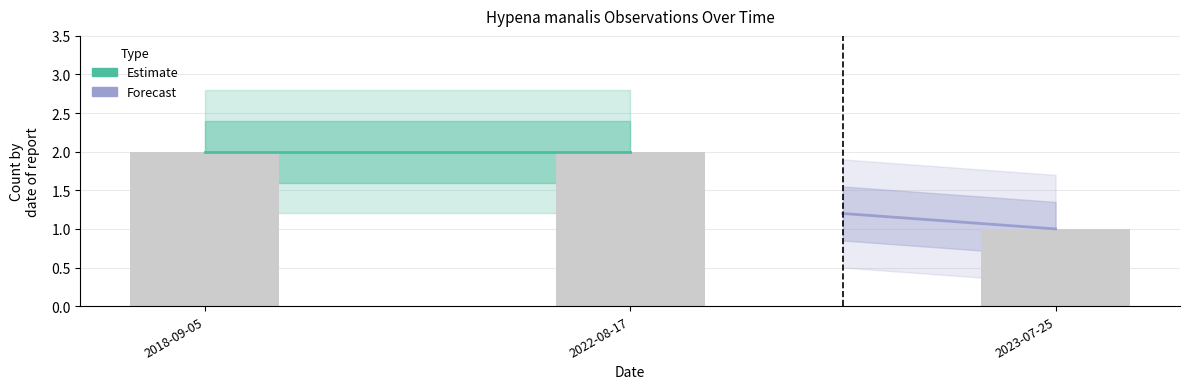

Is it true that the value at 2023-07-25 is 2?

False